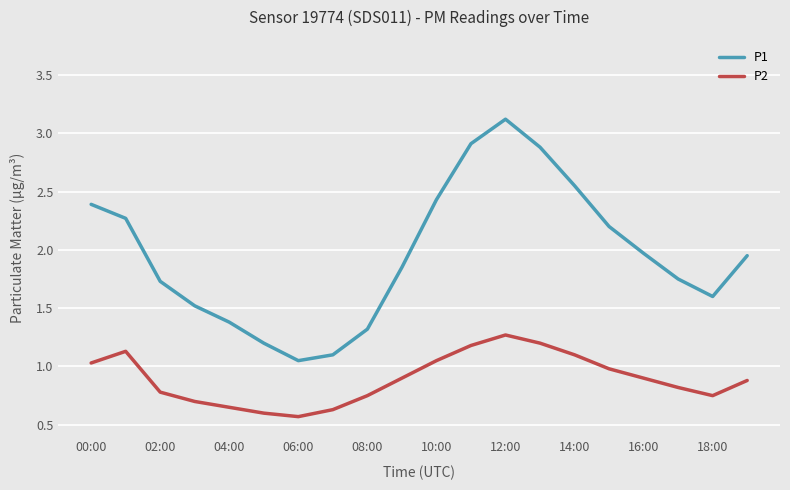

How many lines are shown in the chart?

2